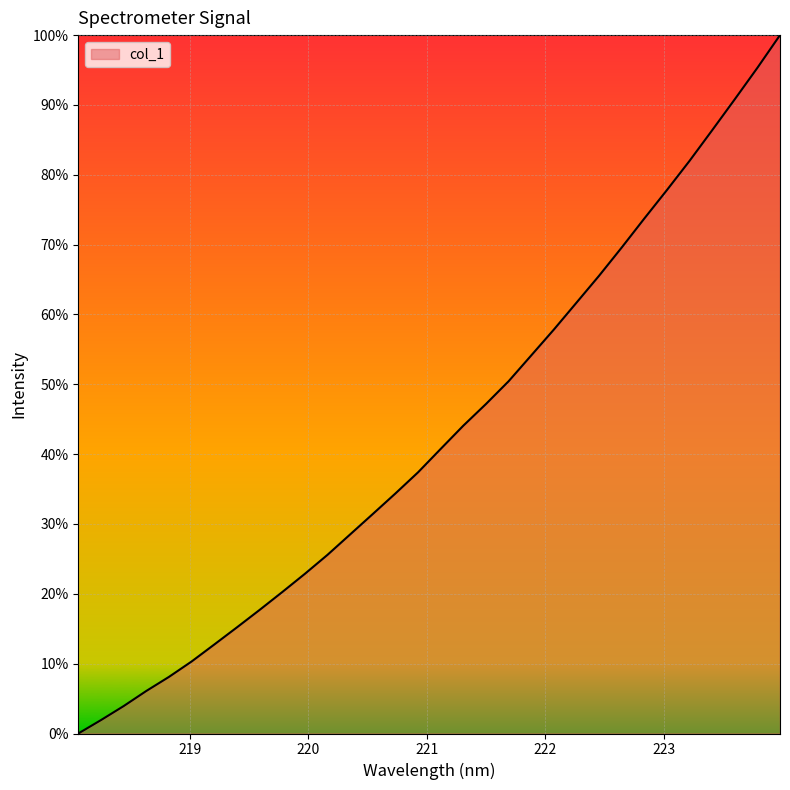

What is the maximum value shown in the chart?

100.0